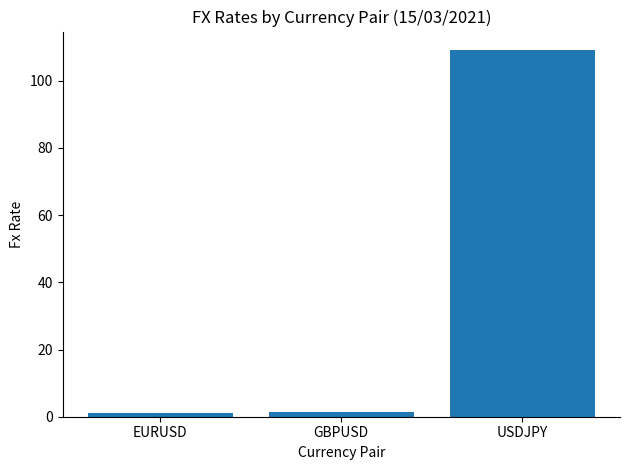

Between USDJPY and EURUSD, which is larger?

USDJPY